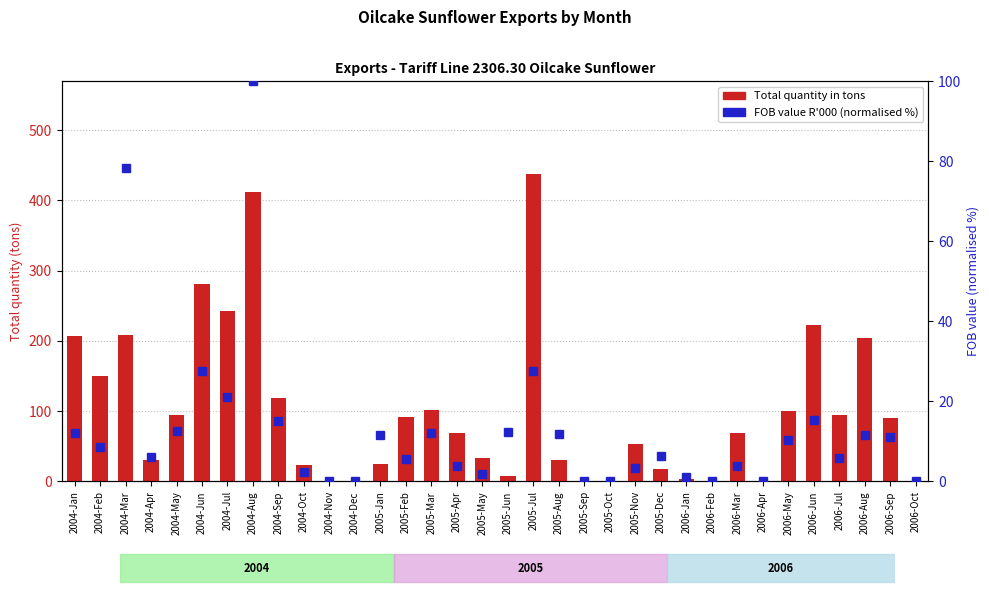

Which series has the largest range (max minus min)?

Total quantity in tons